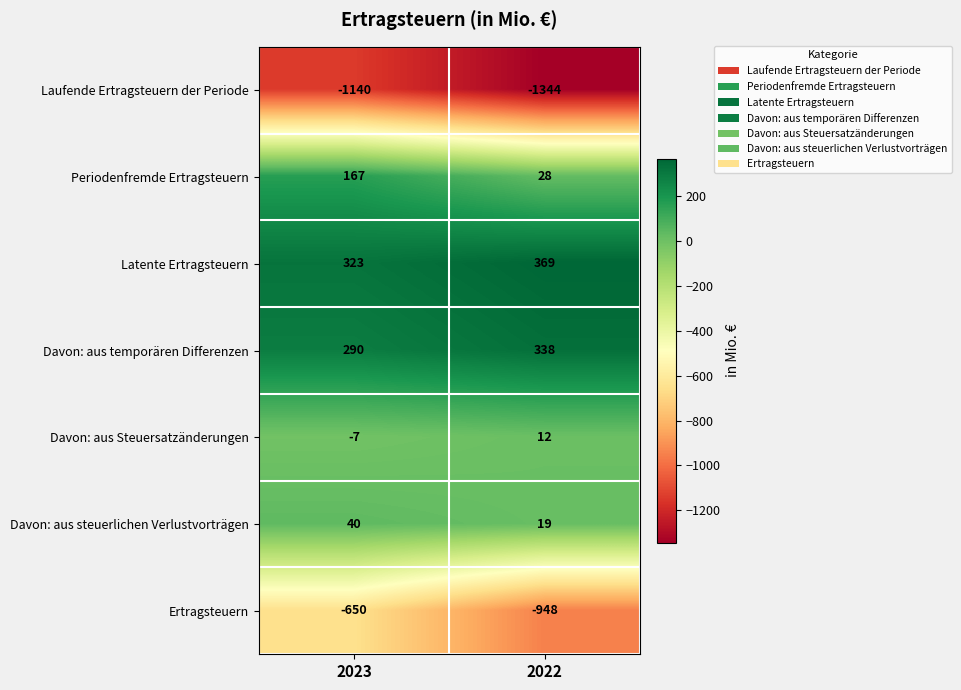

The value of Davon: aus steuerlichen Verlustvorträgen at 2023 is 40. True or false?

True